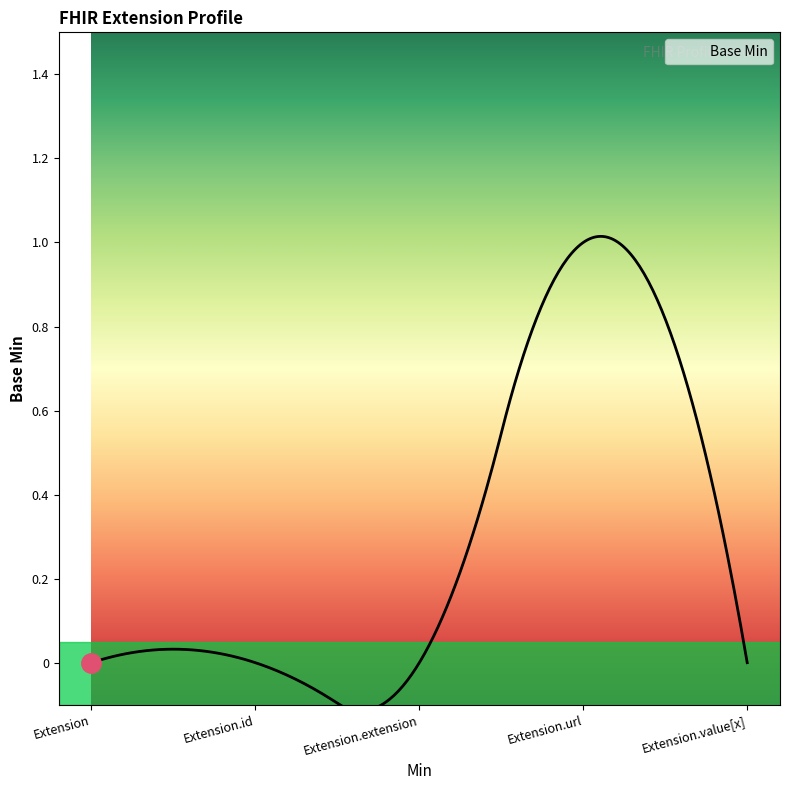

What is the label of the 4th point from the left?

Extension.url